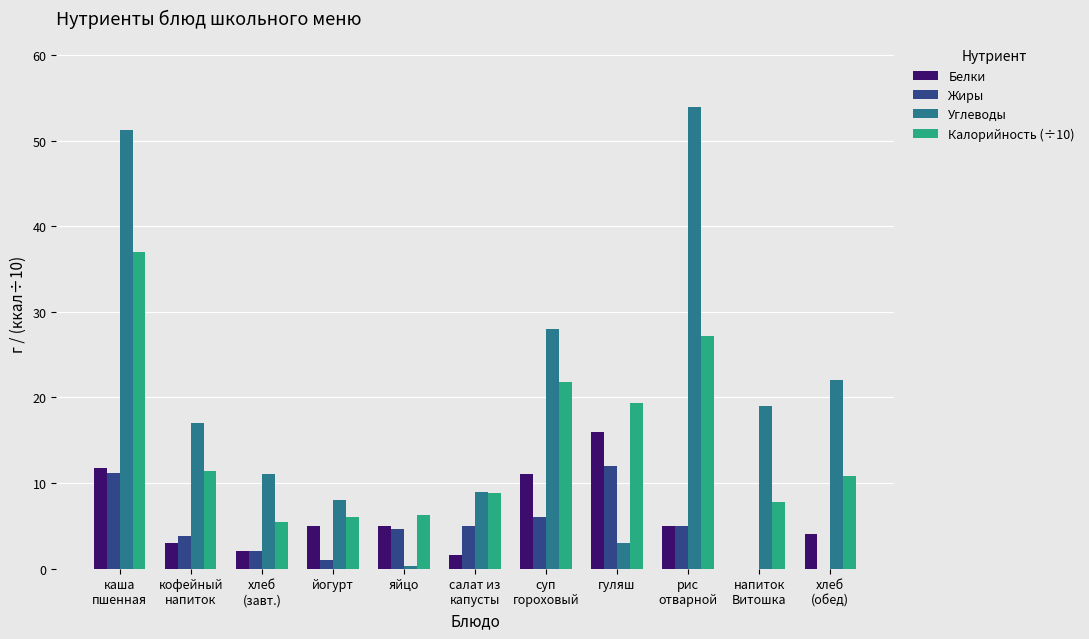

What is the greatest value displayed?

54.0